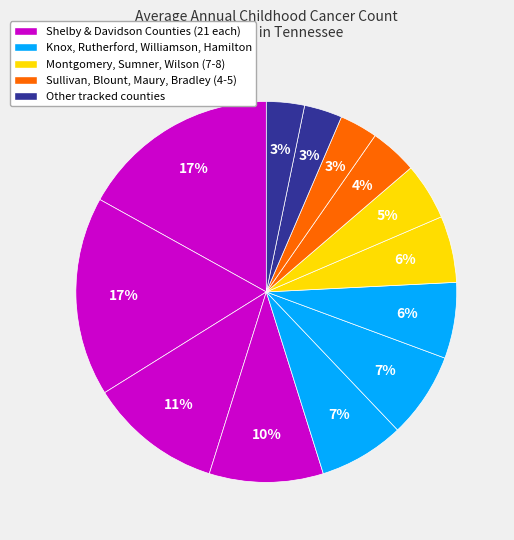

How many slices are in this pie chart?

13